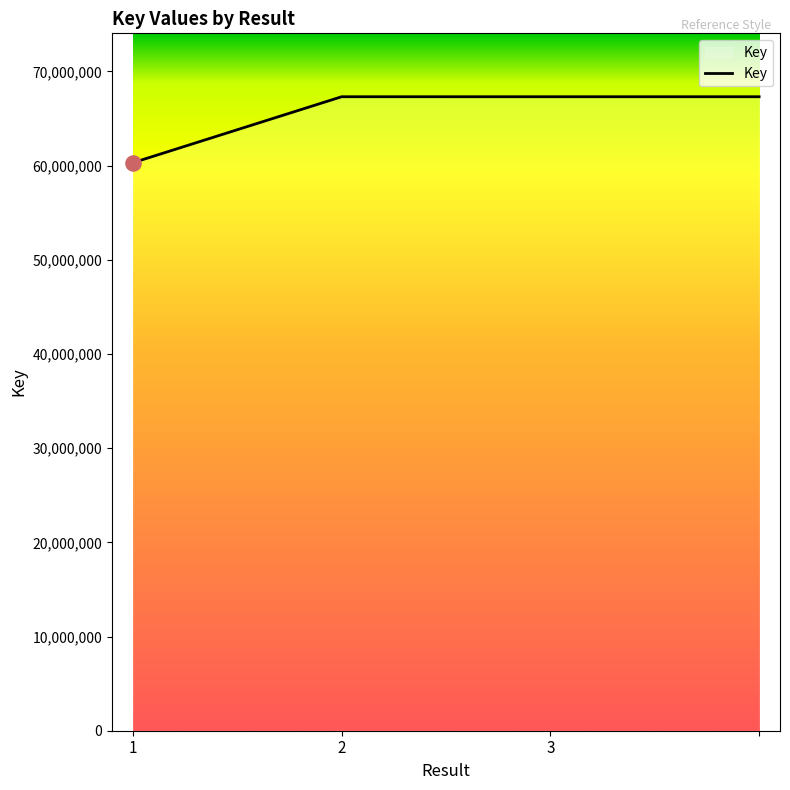

What is the greatest value displayed?

67314951